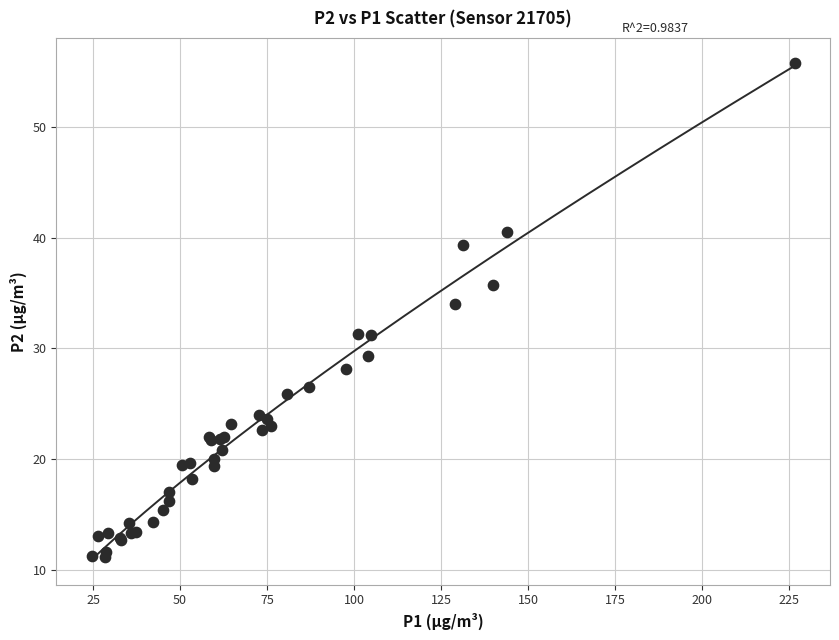

What Y value in the scatter plot is closest to 33?

34.0